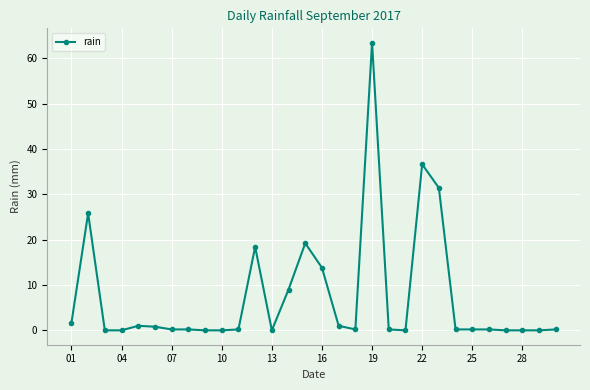

Is this an area chart (filled region under the line)?

No